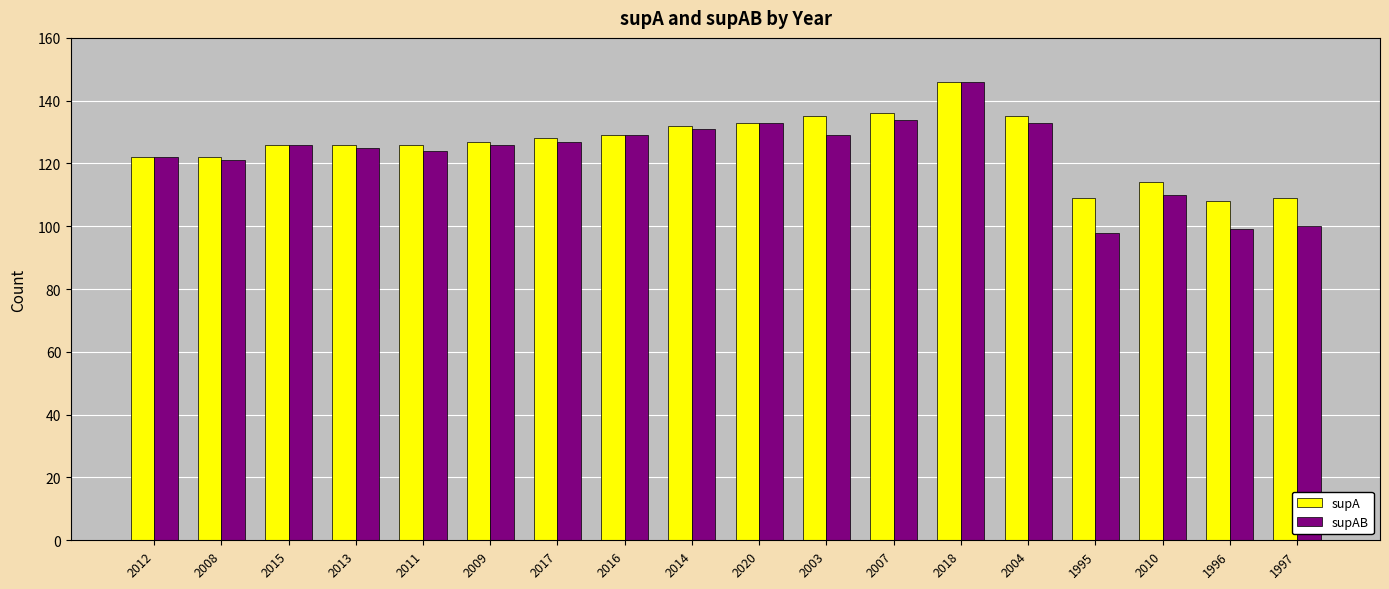

How many values in the supA series are below 127?

9